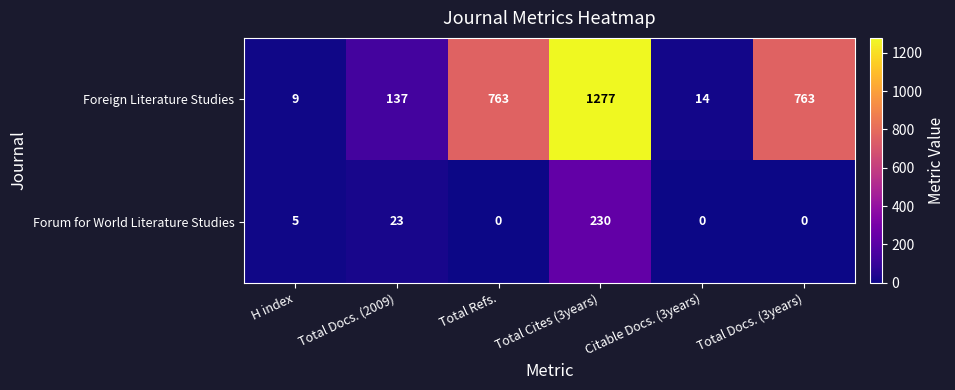

What is the difference between the maximum and minimum values in the Forum for World Literature Studies series?

230